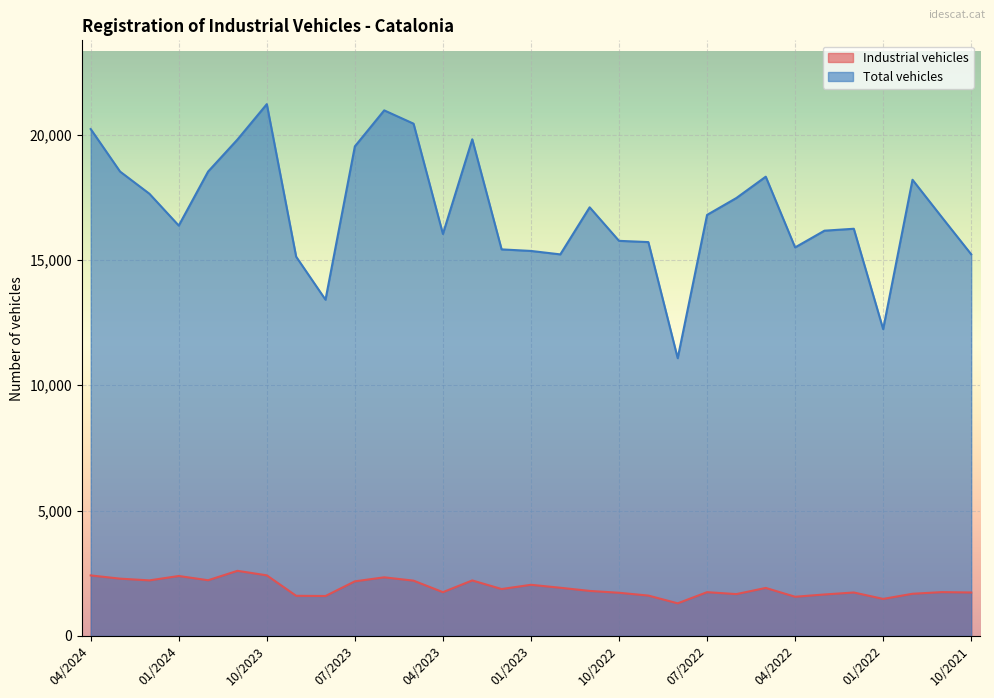

How many lines are shown in the chart?

2